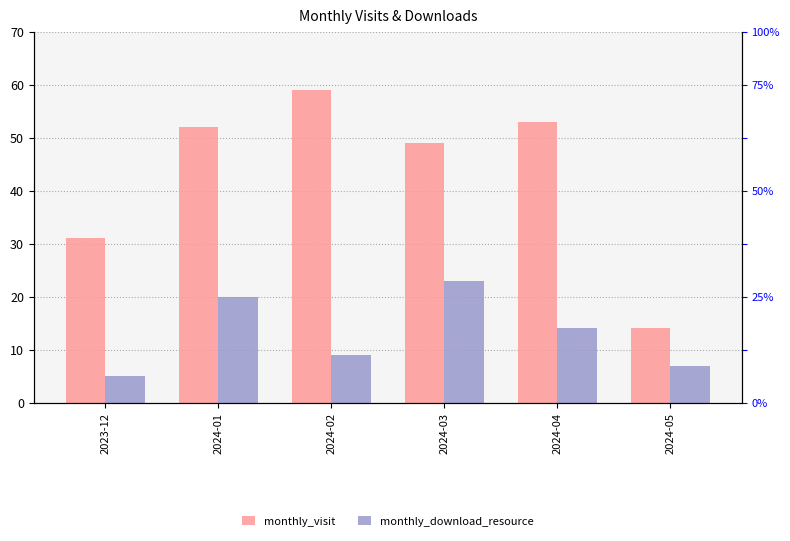

List the labels in order of monthly_download_resource value, largest first.

2024-03, 2024-01, 2024-04, 2024-02, 2024-05, 2023-12